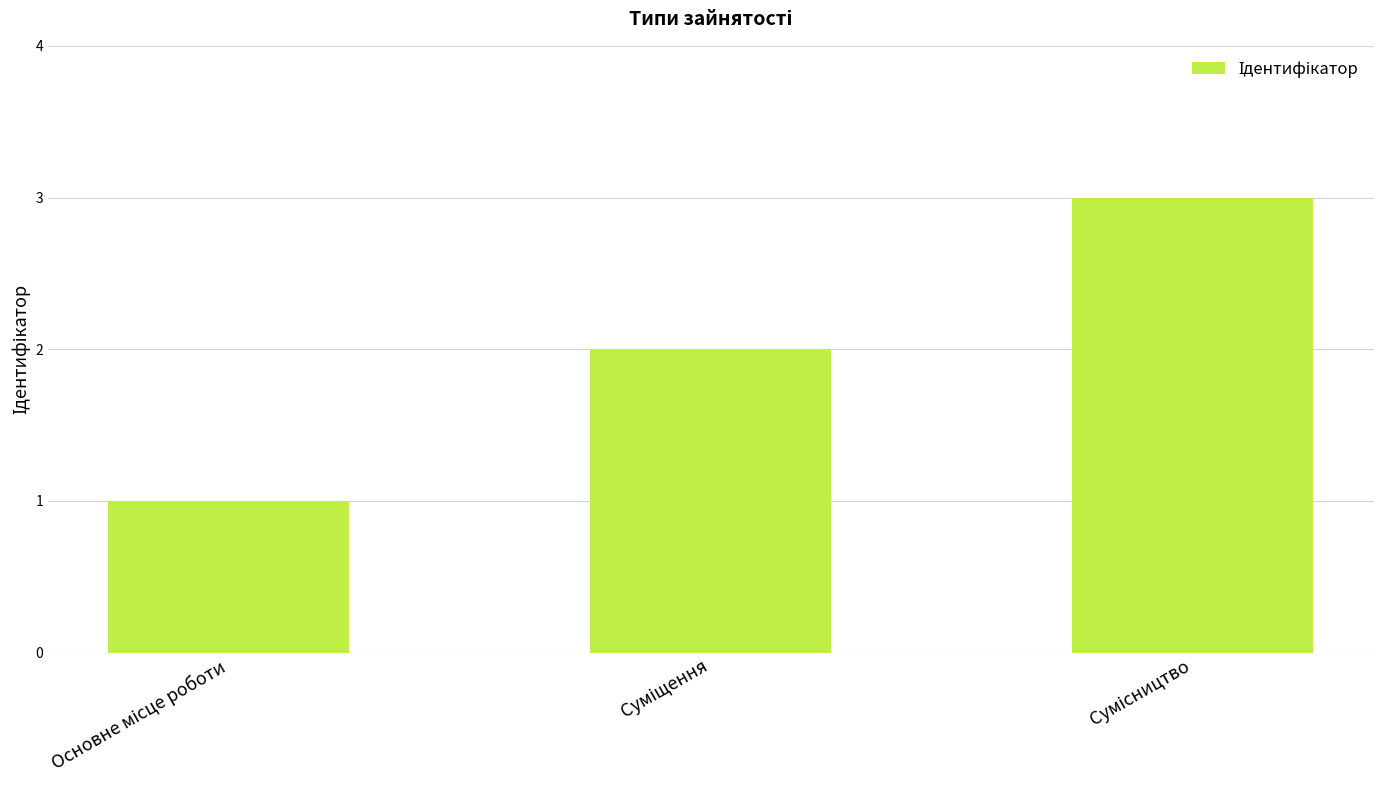

What is the greatest value displayed?

3